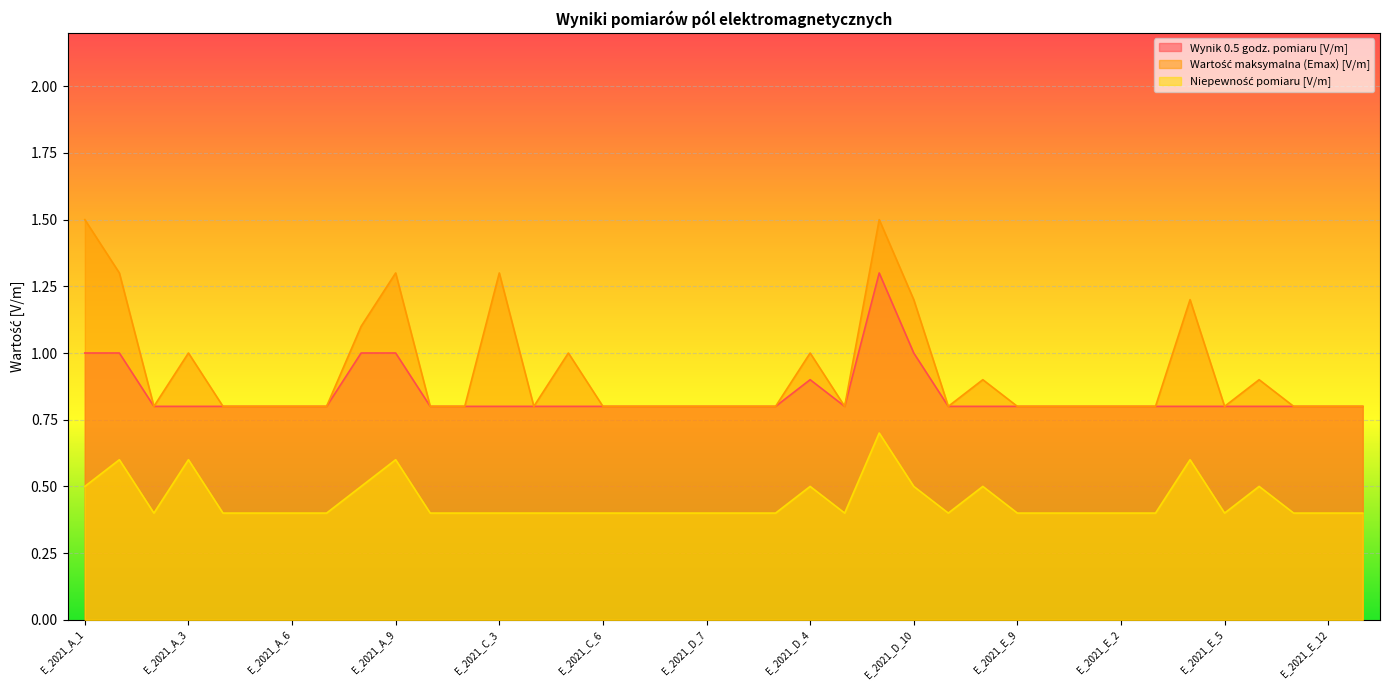

Where is Niepewność pomiaru [V/m] nearest to the value 0?

E_2021_A_2